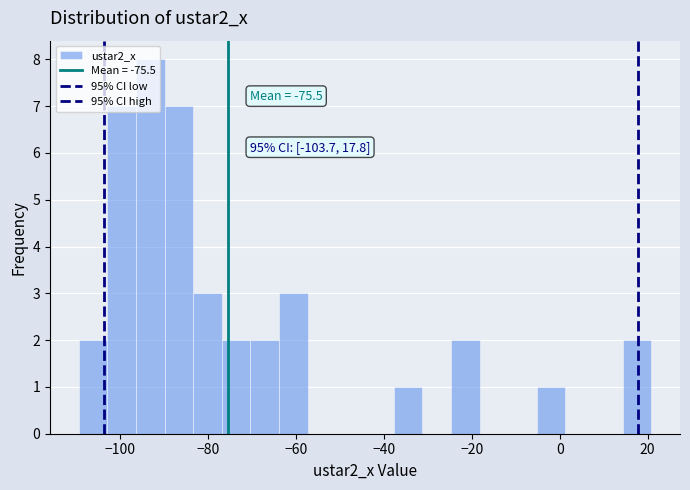

Around what value on the x-axis is the tallest bar? Give the approximate position of its centre, as read against the axis.

-94